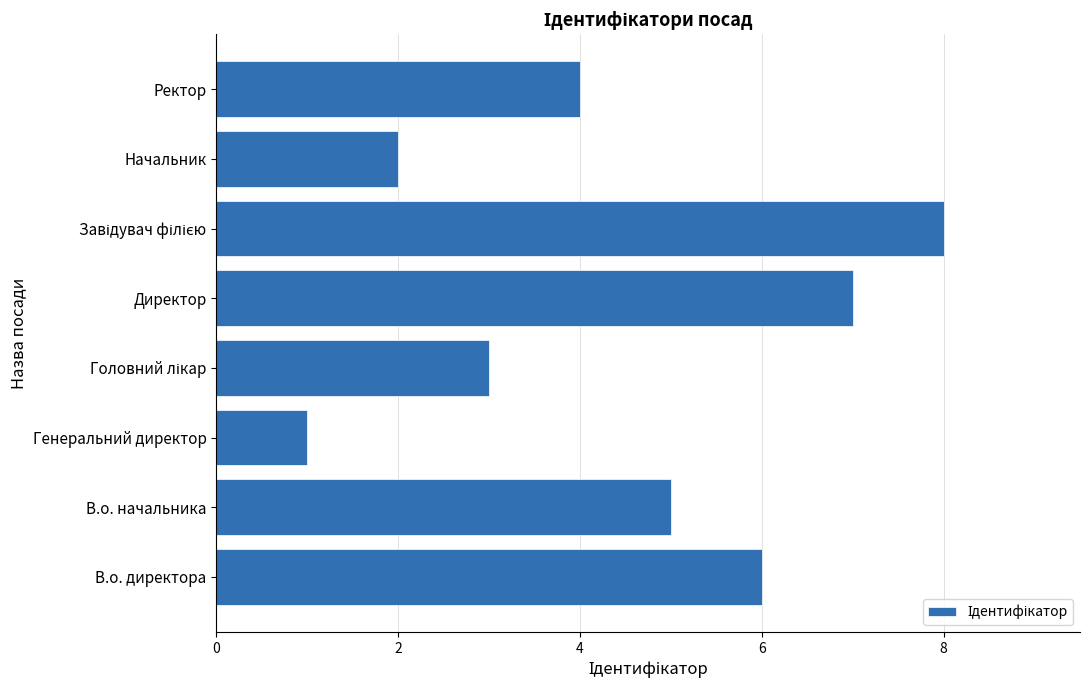

What is the sum of all values?

36